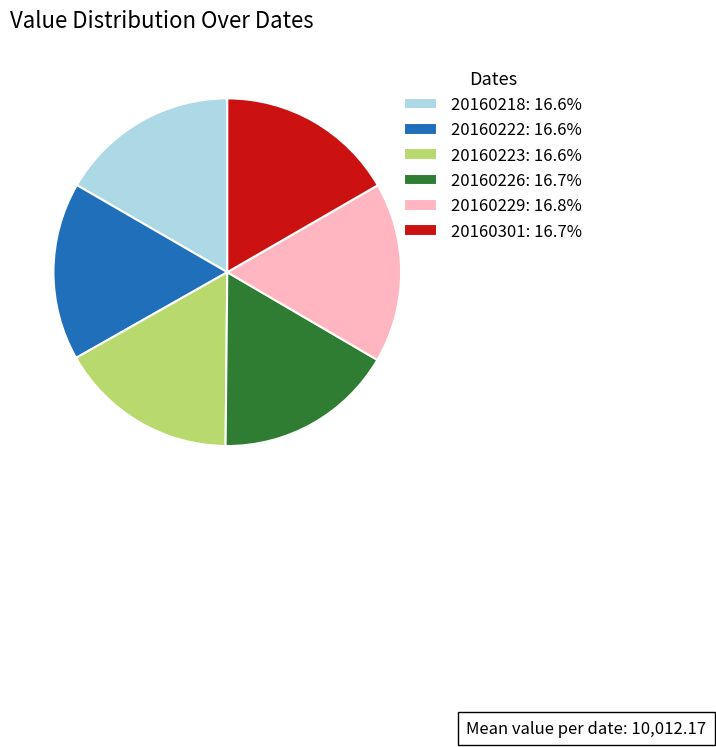

Is the sum of 20160218: 16.6% and 20160301: 16.7% greater than half?

No